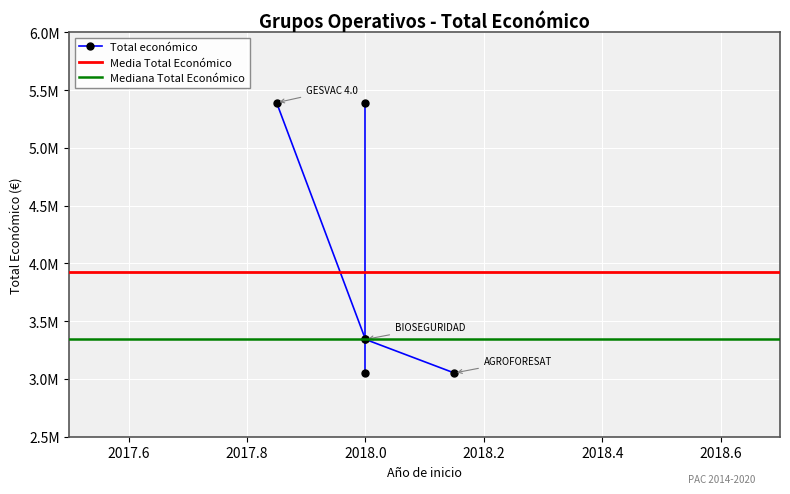

What is the label of the 2nd point from the left?

BIOSEGURIDAD